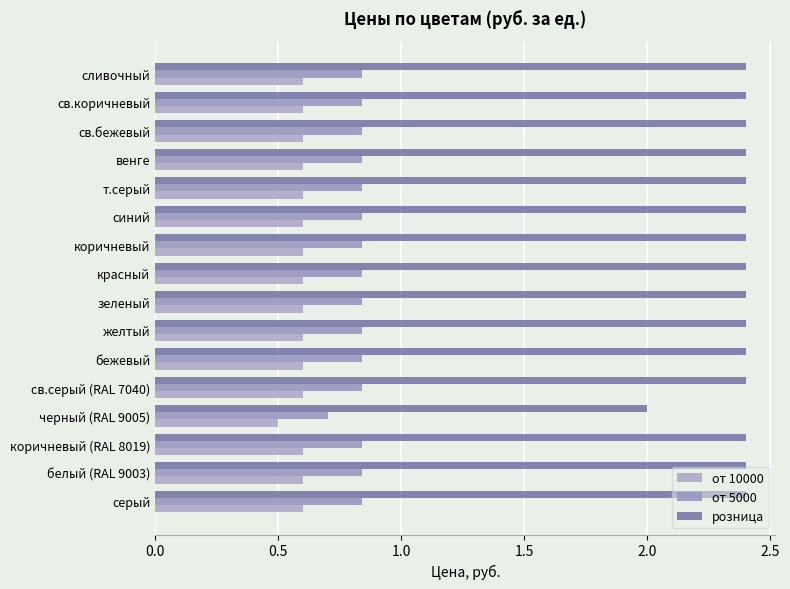

Where is от 5000 nearest to the value 0?

черный (RAL 9005)